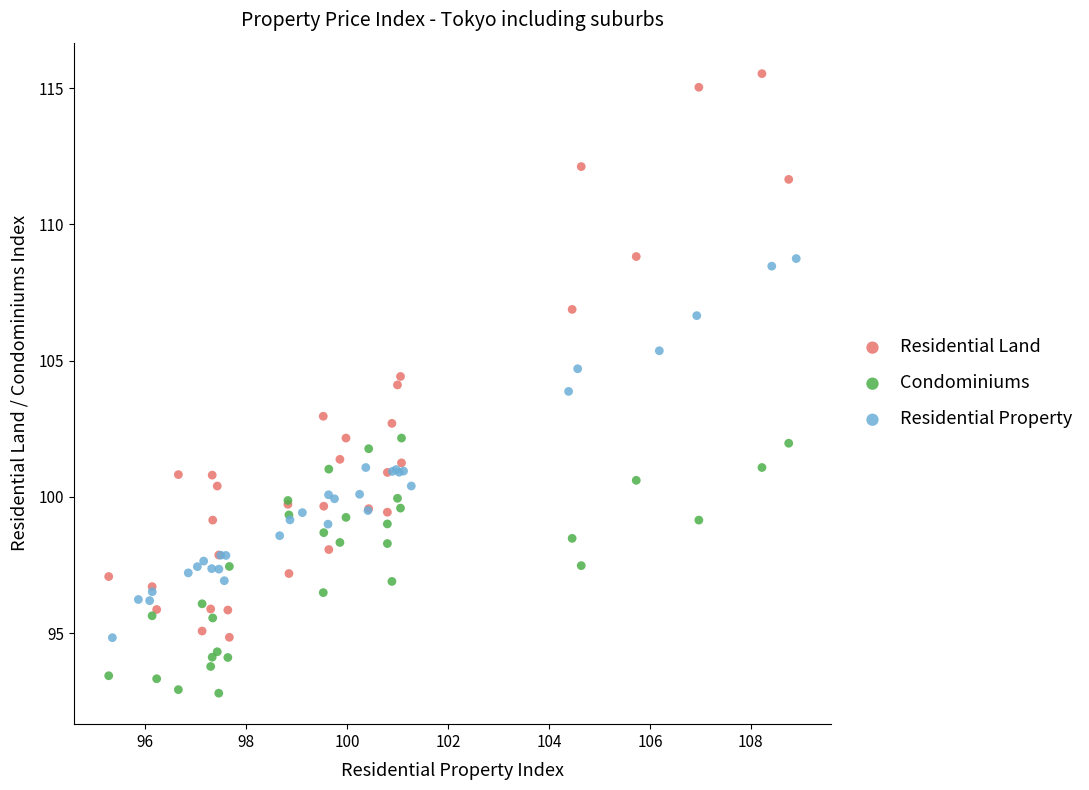

Which series contains the highest Y value?

Residential Land